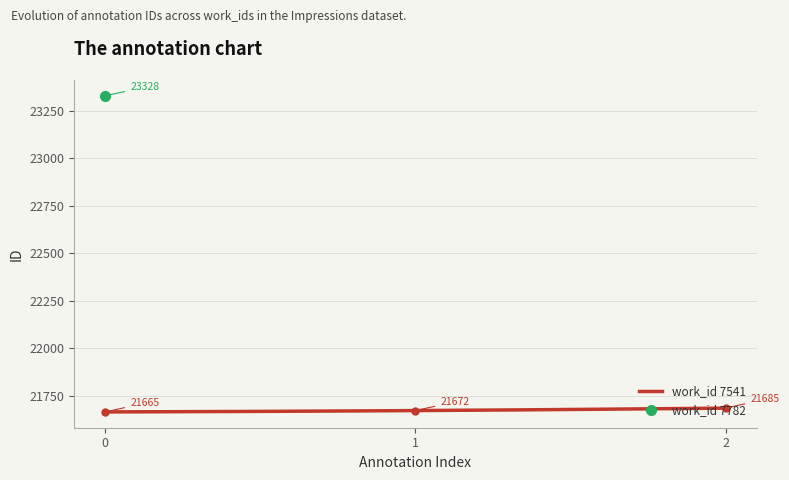

What is the highest value of the work_id 7541 series?

21685.0